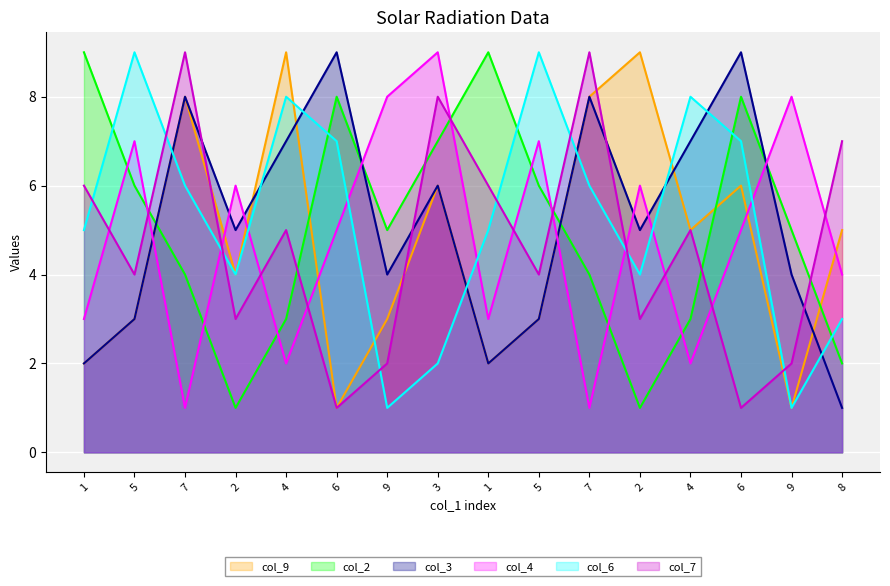

Count the number of categories in the chart.

16